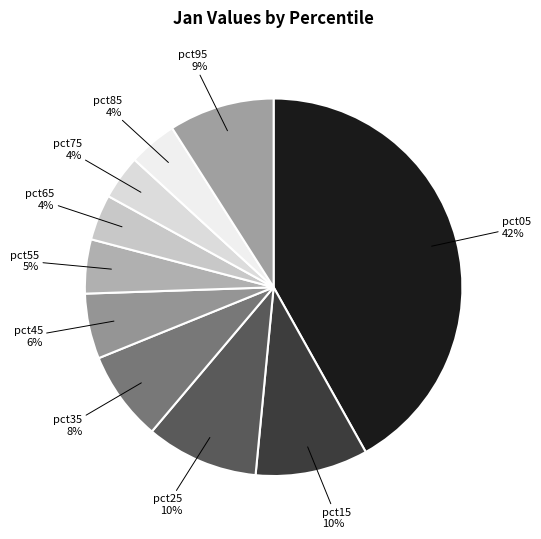

To the nearest percent, what portion does pct45 represent?

6%